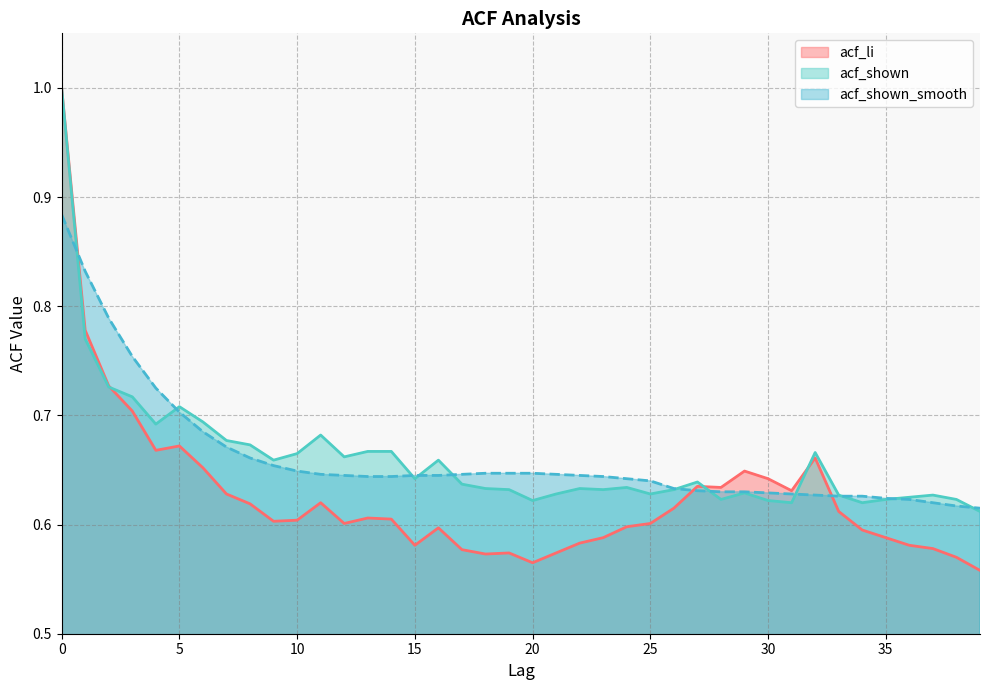

Which series has the largest total across all categories?

acf_shown_smooth